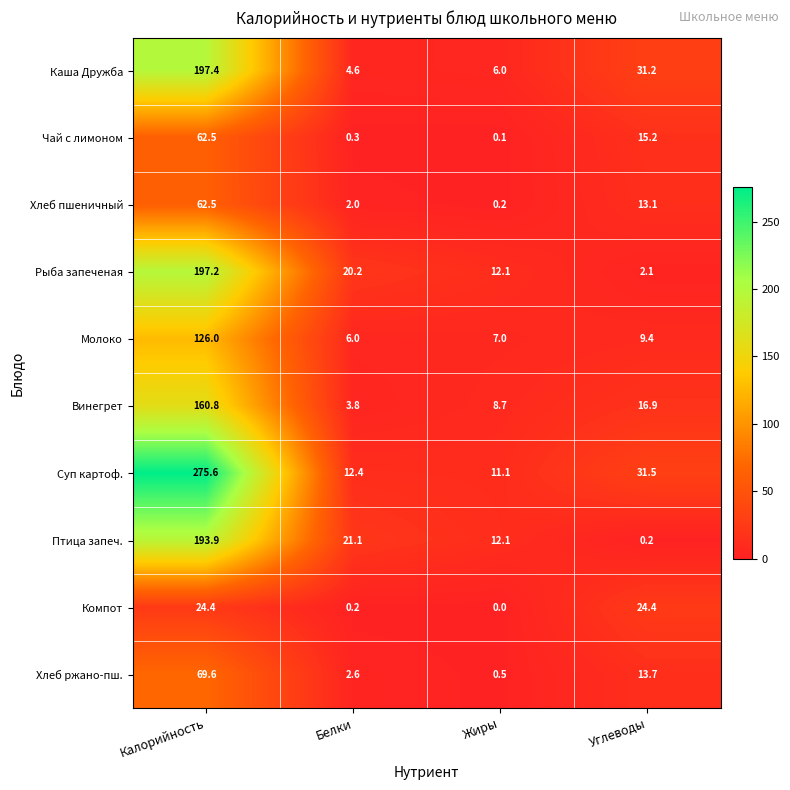

At Углеводы, list the series in order from smallest to largest.

Птица запеч., Рыба запеченая, Молоко, Хлеб пшеничный, Хлеб ржано-пш., Чай с лимоном, Винегрет, Компот, Каша Дружба, Суп картоф.